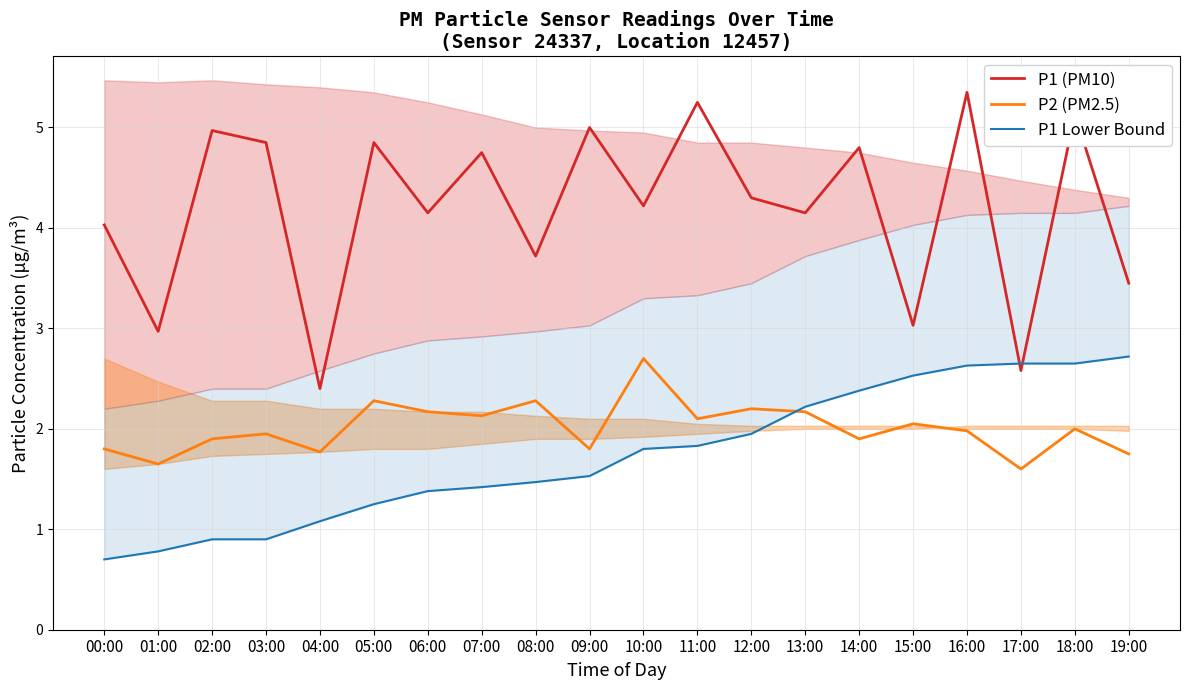

Where does the P2 (PM2.5) series first go above 2?

05:00